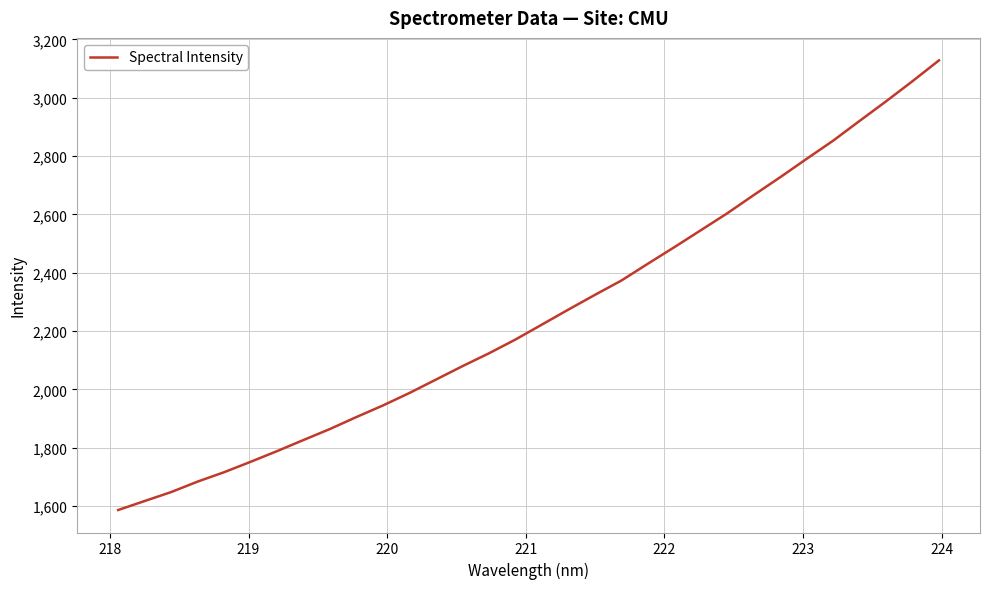

Does the chart display data point markers on the line(s)?

No